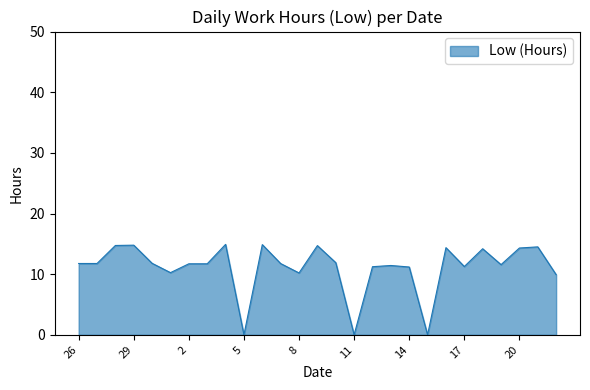

What is the difference between the second highest and minimum values?

14.9